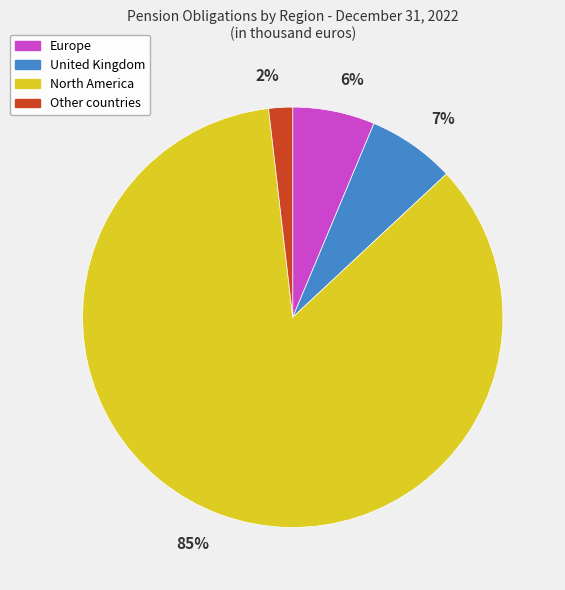

Which category has the smallest portion of the pie?

Other countries